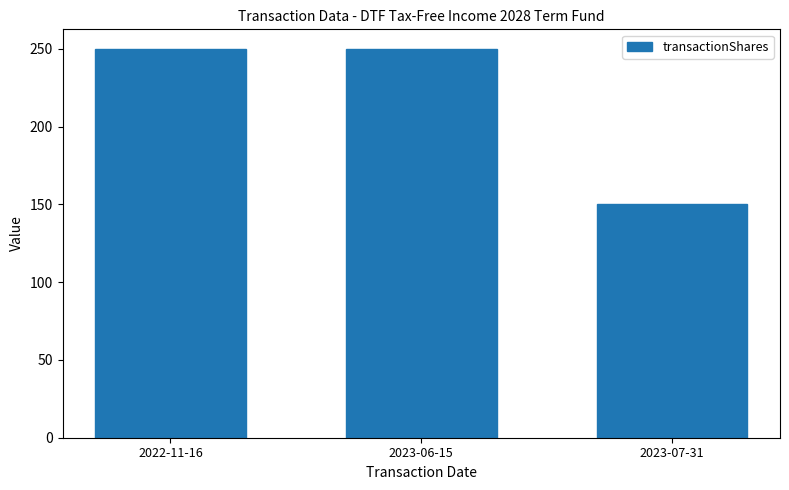

What is the smallest value displayed?

150